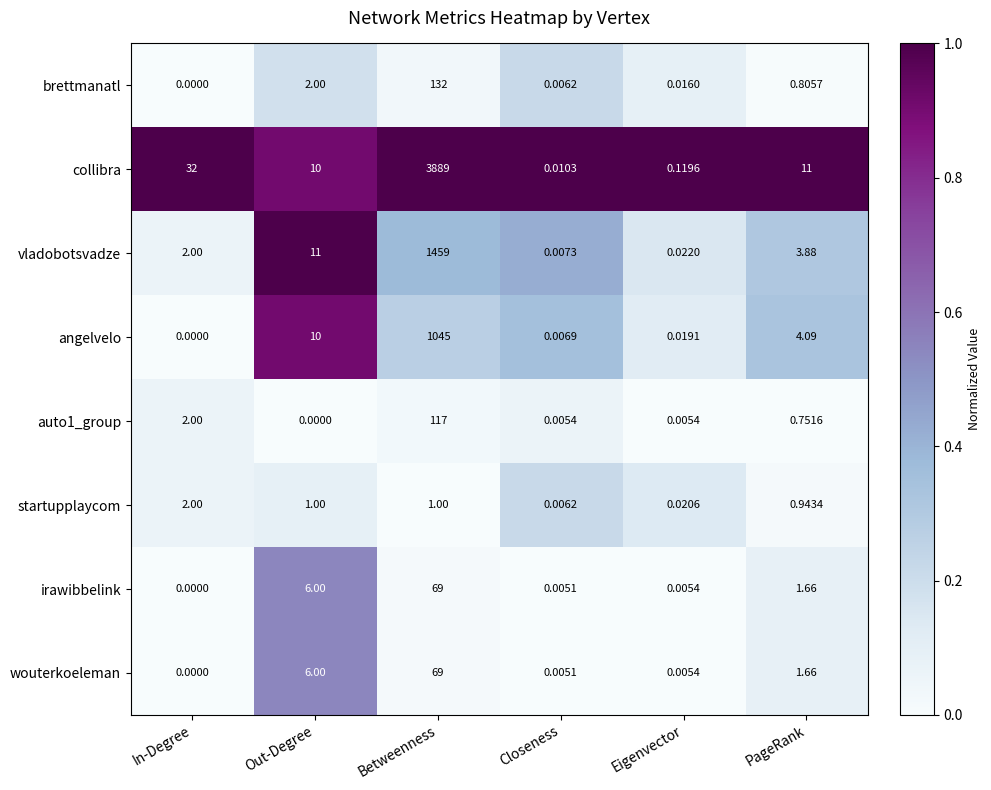

At which category is the sum across all series the highest?

Betweenness